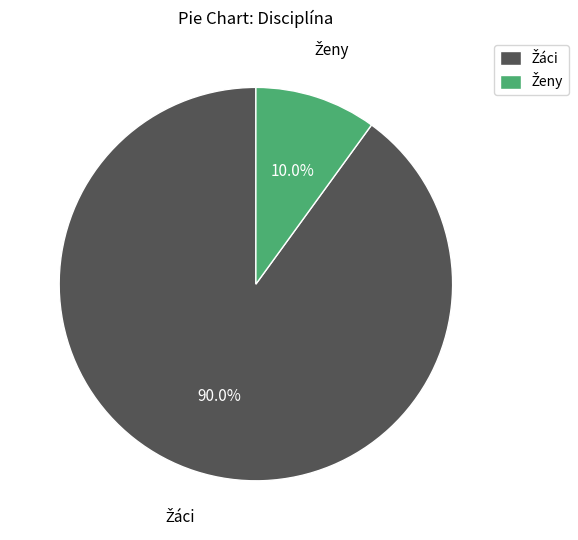

Does any single category account for the majority?

Yes